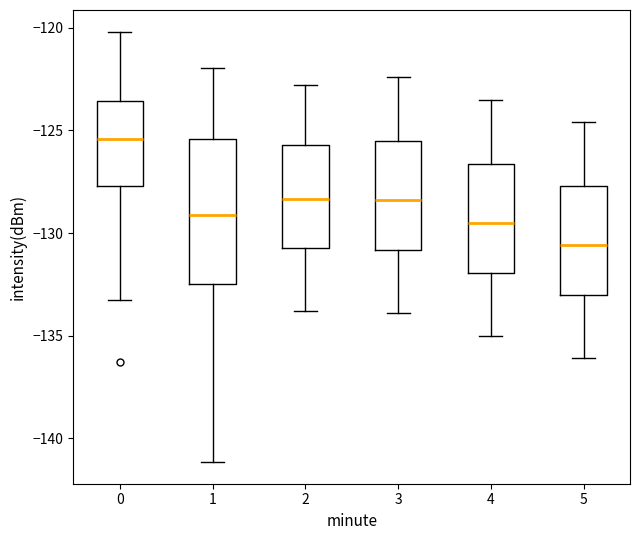

Reading left to right, transcribe this box plot: for each box, give where its median line is, the range the box spans, and where its two whiskers end, as read against the y-axis. The values are not printed on the chart, so give them approximately, as read against the axis.

0: median -125.5, box -127.5 to -123.5, whiskers -133.5 to -120.0
1: median -129.0, box -132.5 to -125.5, whiskers -141.0 to -122.0
2: median -128.5, box -130.5 to -125.5, whiskers -134.0 to -123.0
3: median -128.5, box -131.0 to -125.5, whiskers -134.0 to -122.5
4: median -129.5, box -132.0 to -126.5, whiskers -135.0 to -123.5
5: median -130.5, box -133.0 to -127.5, whiskers -136.0 to -124.5